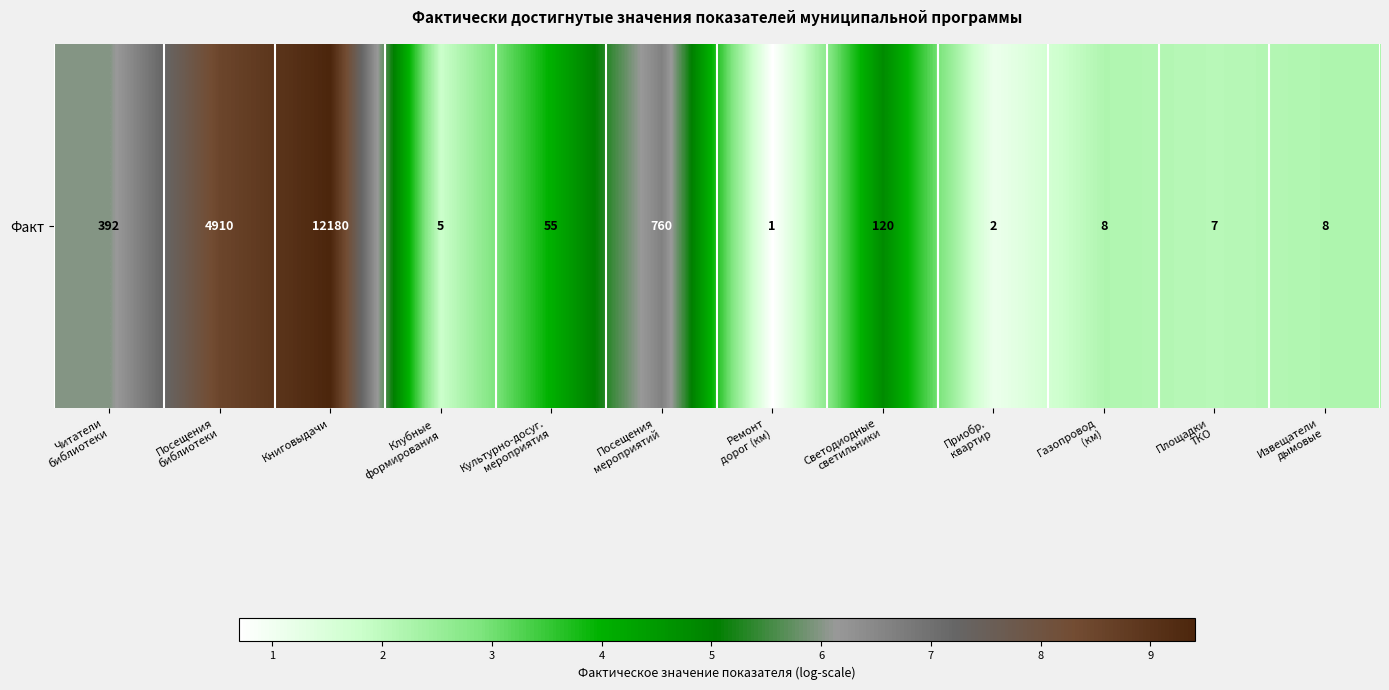

Which has a higher value, Газопровод
(км) or Клубные
формирования?

Газопровод
(км)